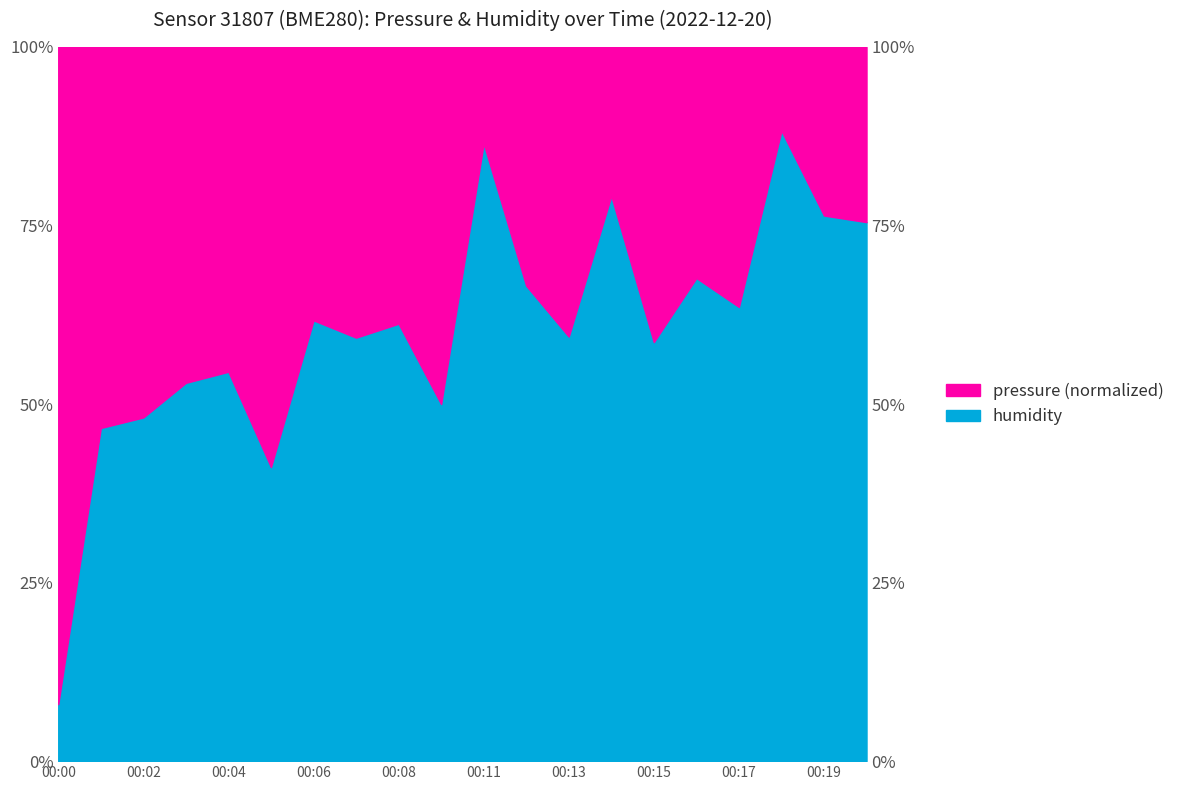

List the labels in order of value, smallest first.

00:00, 00:05, 00:01, 00:02, 00:10, 00:03, 00:04, 00:15, 00:07, 00:13, 00:08, 00:06, 00:17, 00:12, 00:16, 00:20, 00:19, 00:14, 00:11, 00:18